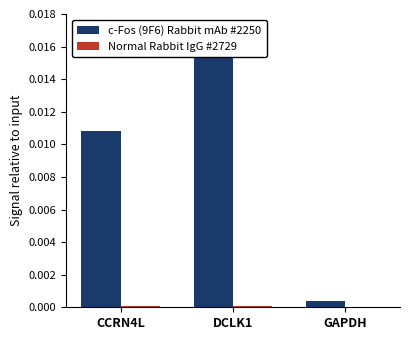

What is the label of the 1st bar from the right?

GAPDH